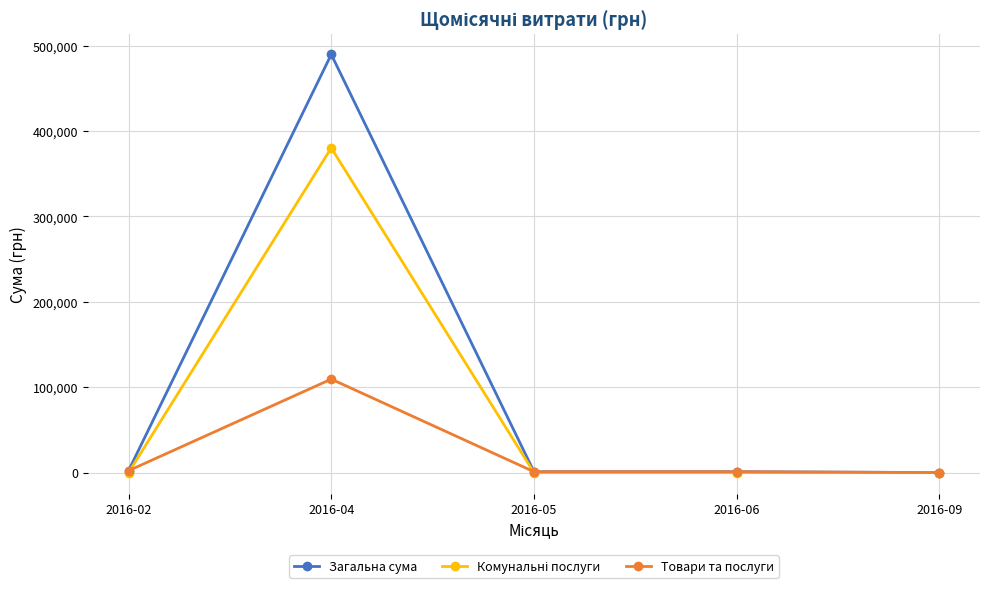

At which label does Товари та послуги reach its peak?

2016-04